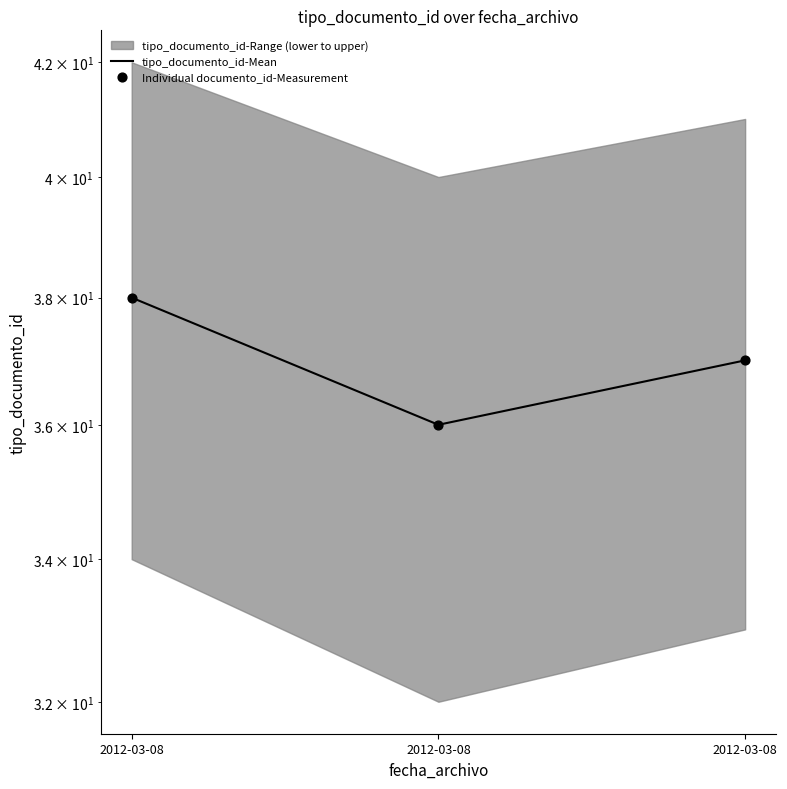

Which series has the largest total across all categories?

tipo_documento_id-Mean